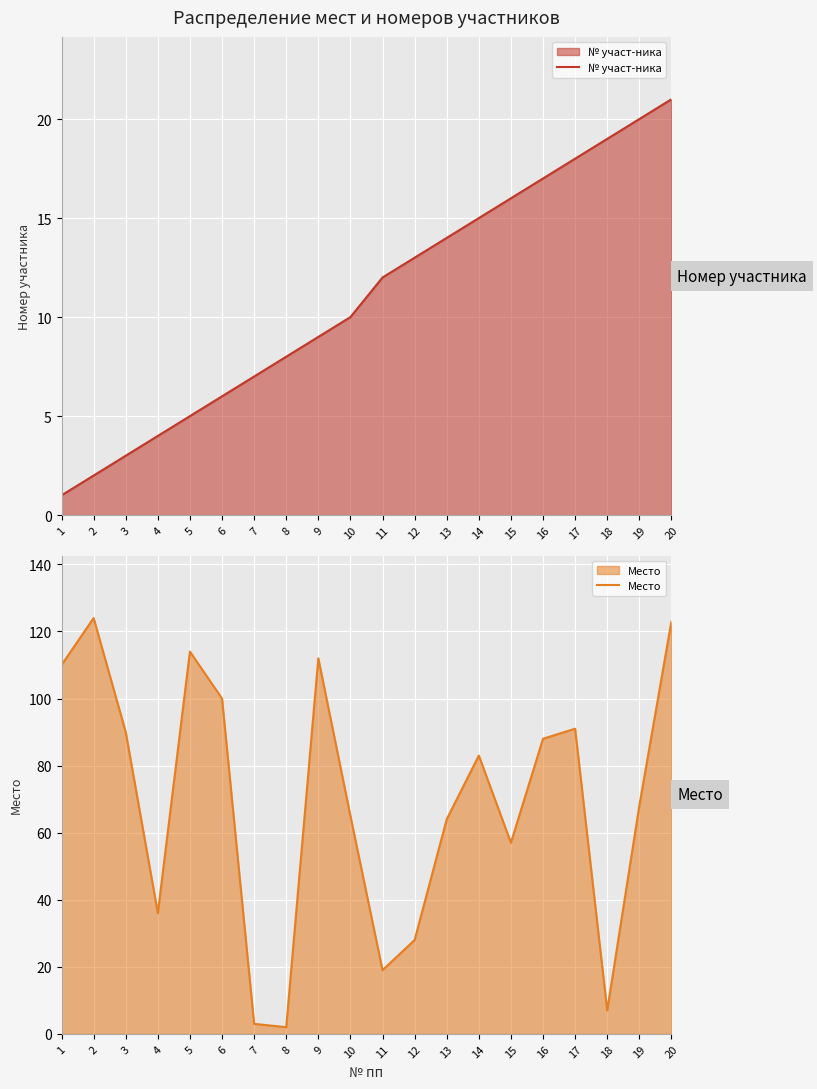

Which series has the widest spread of values?

Место